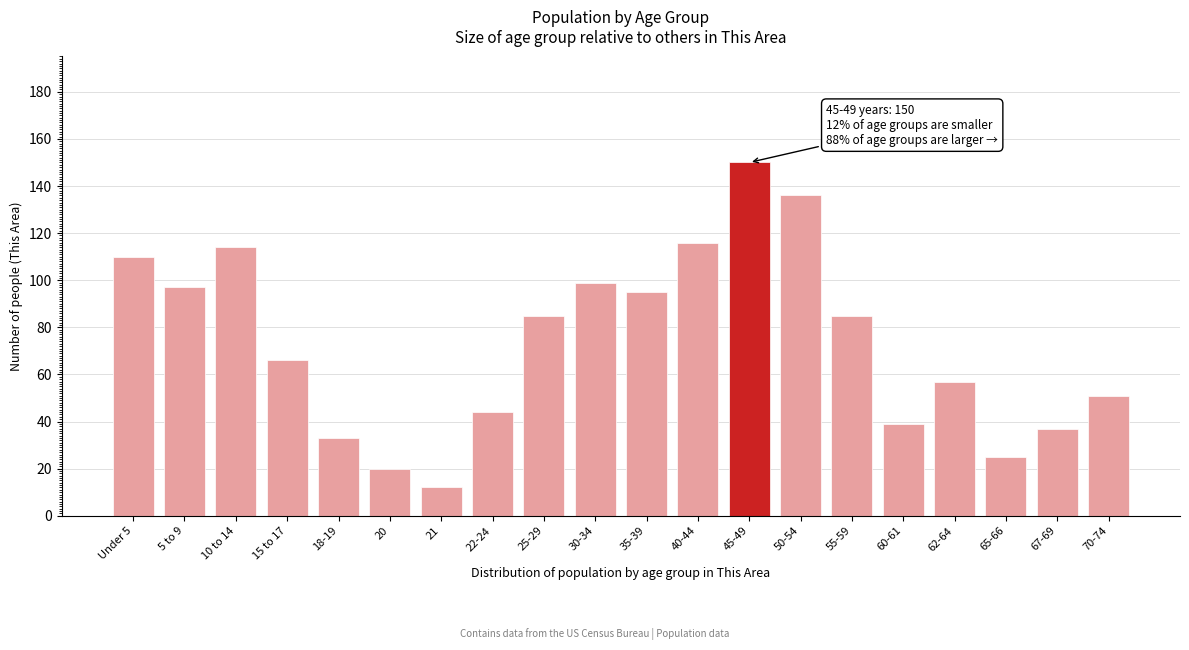

Reading left to right, extract all data points from this chart.

110	97	114	66	33	20	12	44	85	99	95	116	150	136	85	39	57	25	37	51